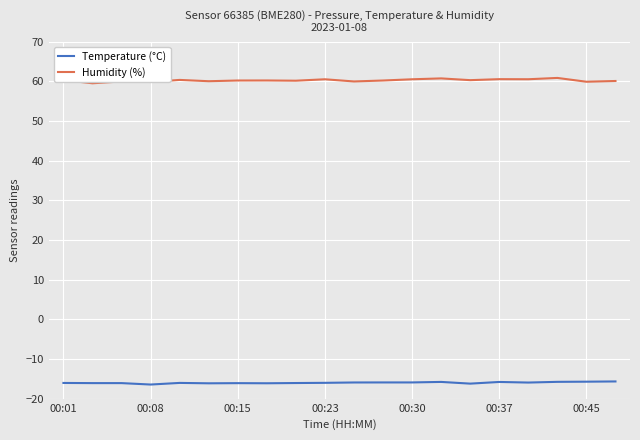

What is the smallest value displayed?

-16.4